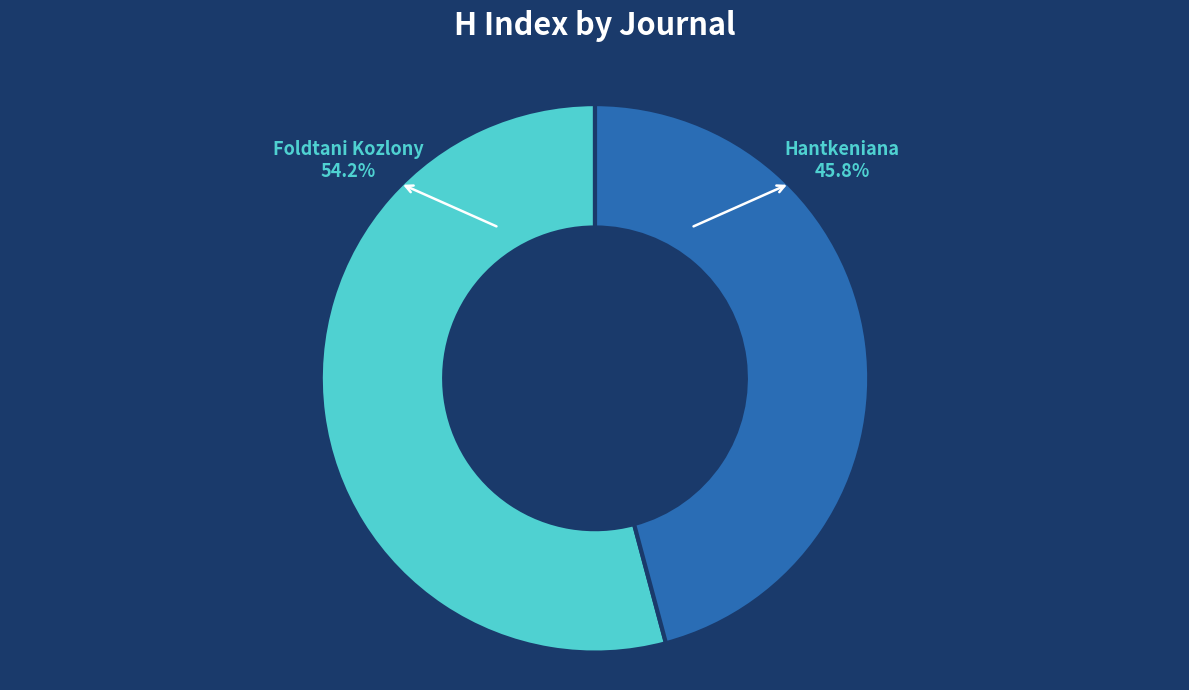

To the nearest percent, what percentage of the pie is Hantkeniana?

46%